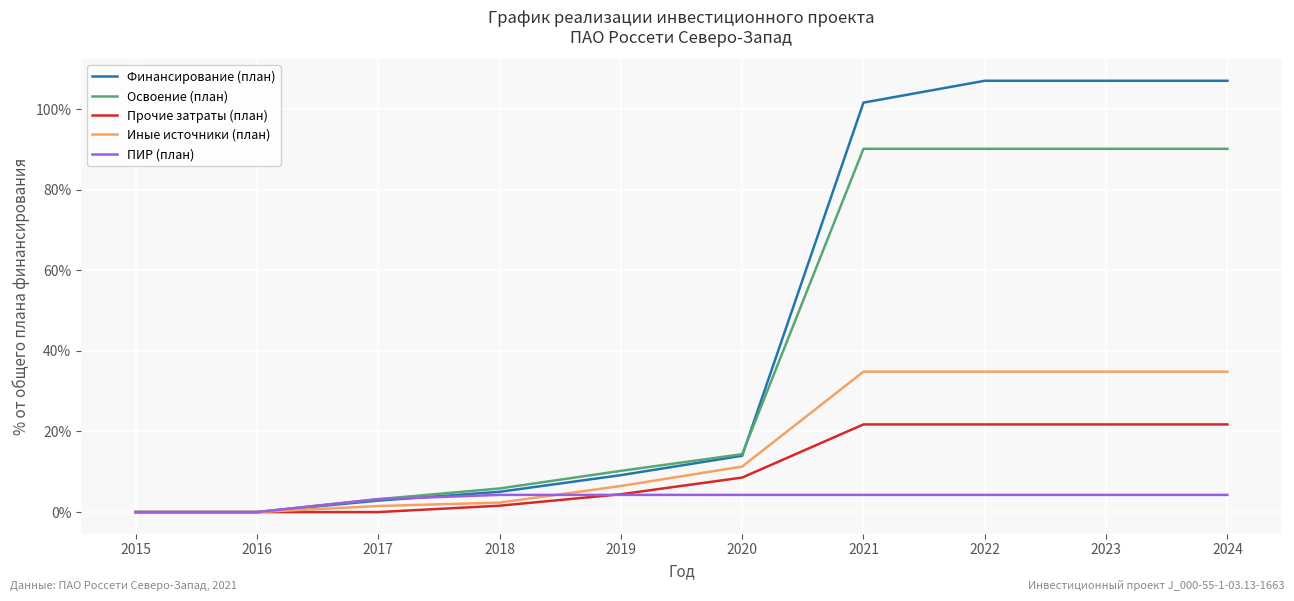

The Финансирование (план) series shows 0.0 at 2016. True or false?

True